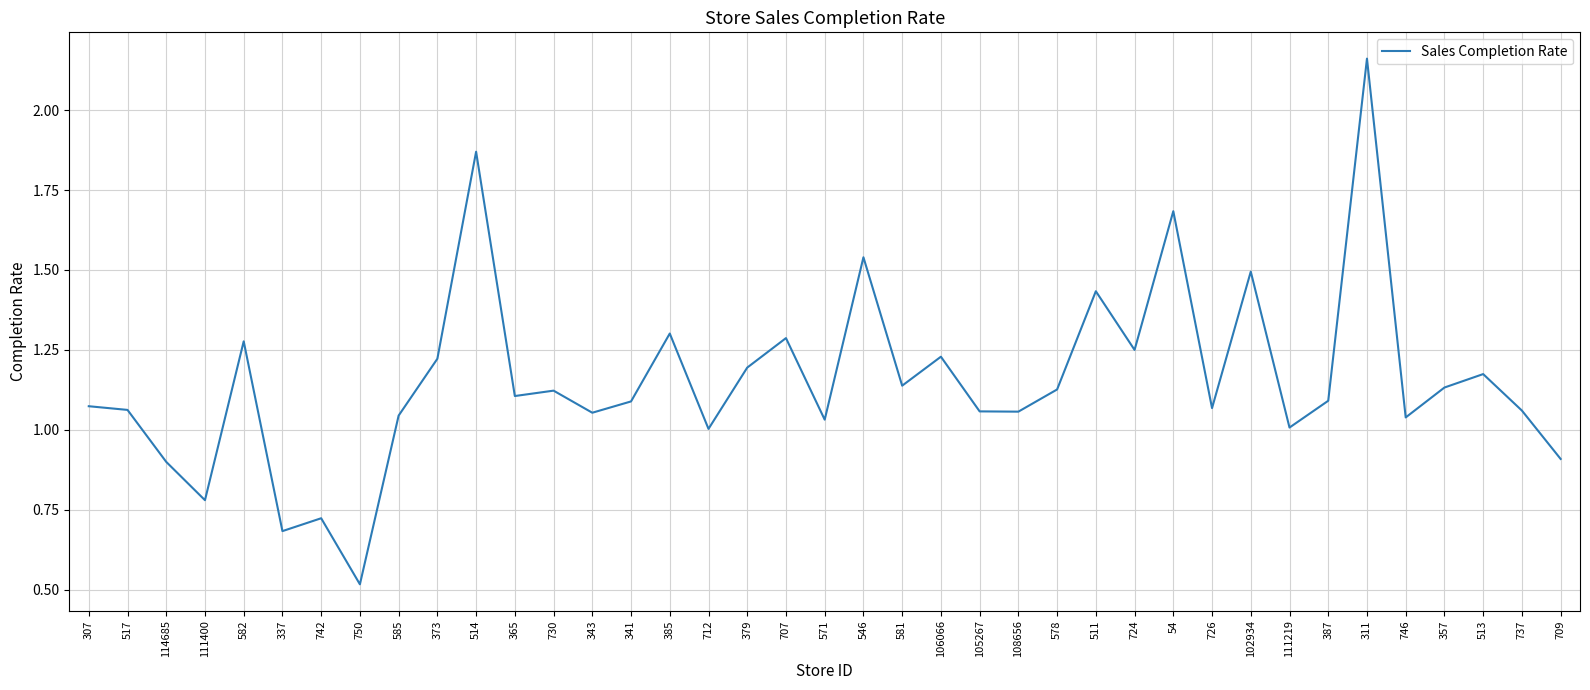

What is the sum of all values?

45.0